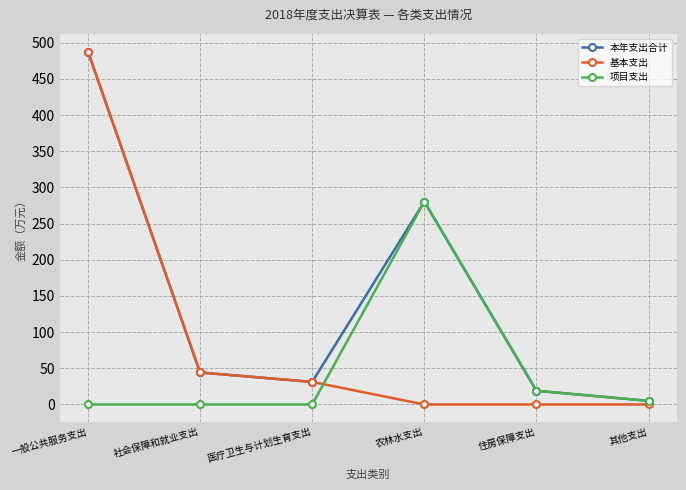

How many values in the 项目支出 series are below 5?

3